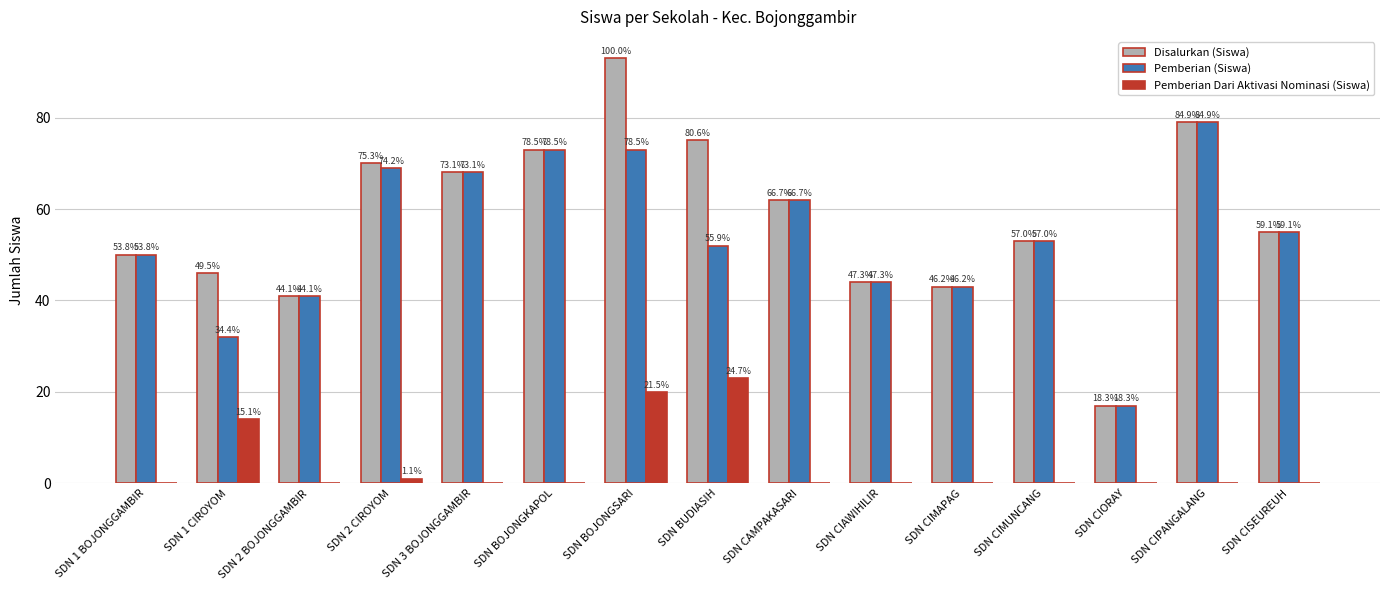

Are the bars grouped side by side (vs. stacked)?

Yes